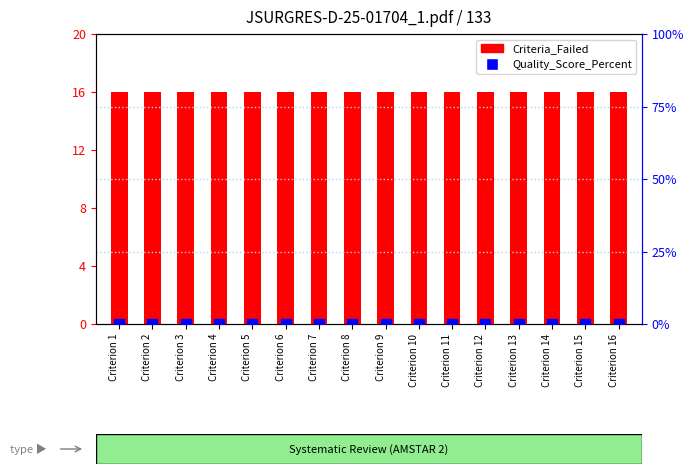

What are all the series names shown in the legend?

Criteria_Failed, Quality_Score_Percent